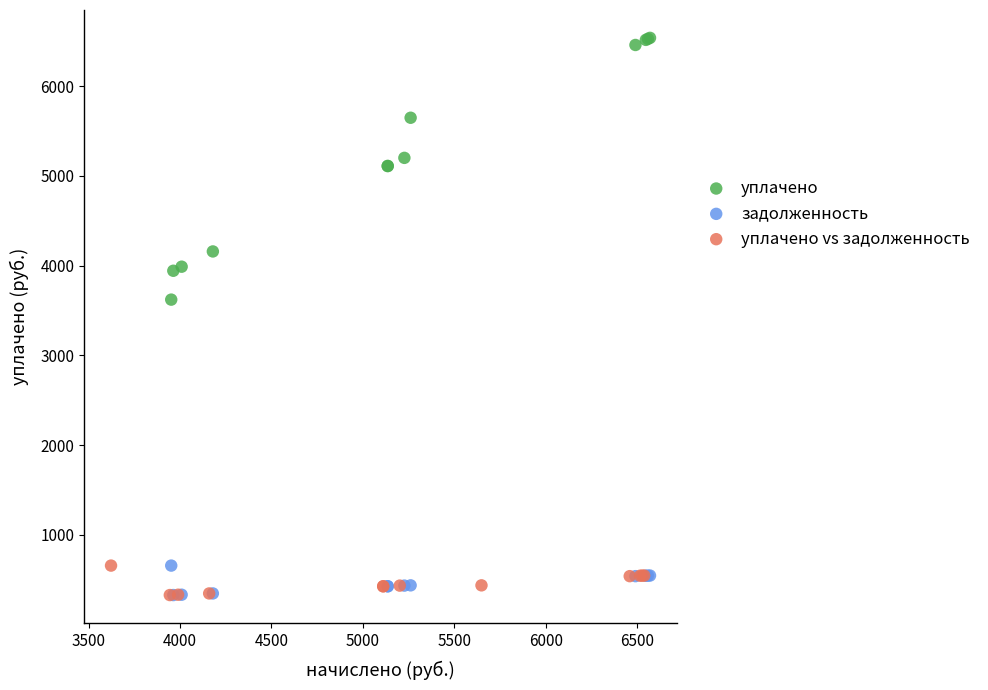

Which series has the largest Y range (max minus min)?

уплачено